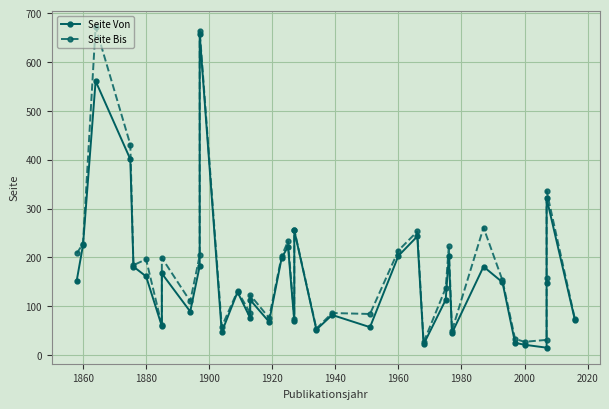

Which series has the largest range (max minus min)?

Seite Bis